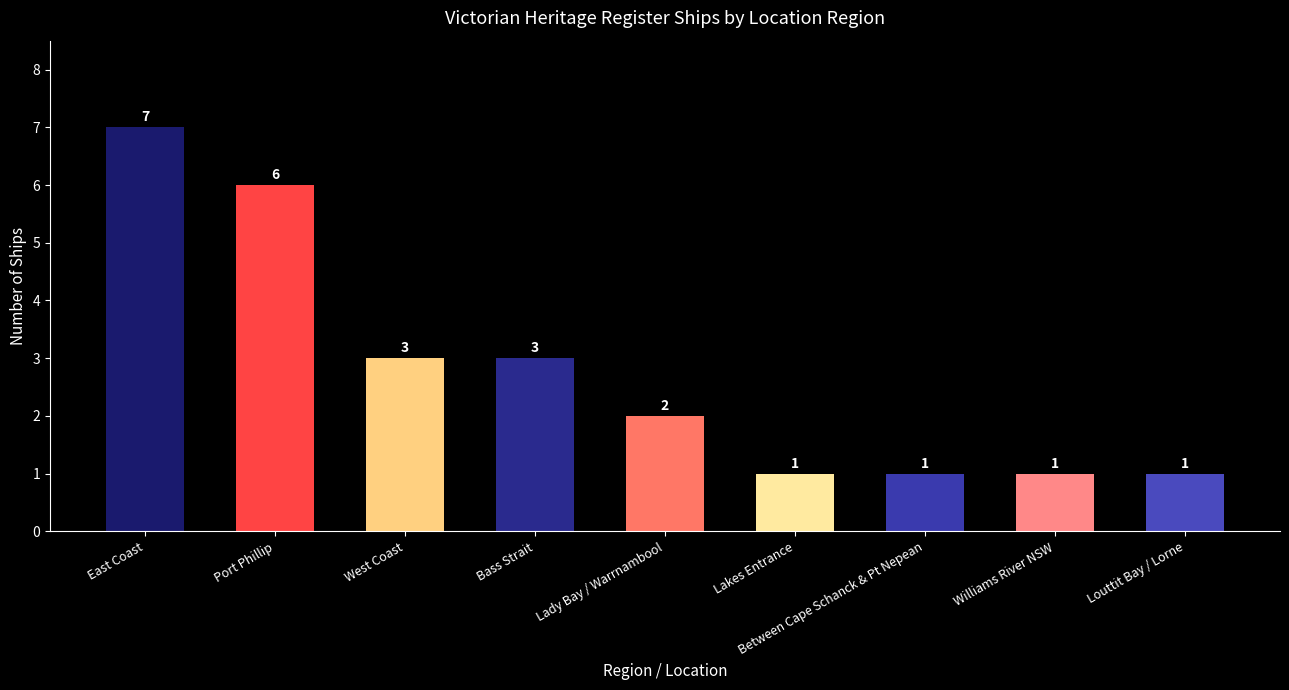

Reading left to right, list all the values displayed in this chart.

East Coast=7	Port Phillip=6	West Coast=3	Bass Strait=3	Lady Bay / Warrnambool=2	Lakes Entrance=1	Between Cape Schanck & Pt Nepean=1	Williams River NSW=1	Louttit Bay / Lorne=1